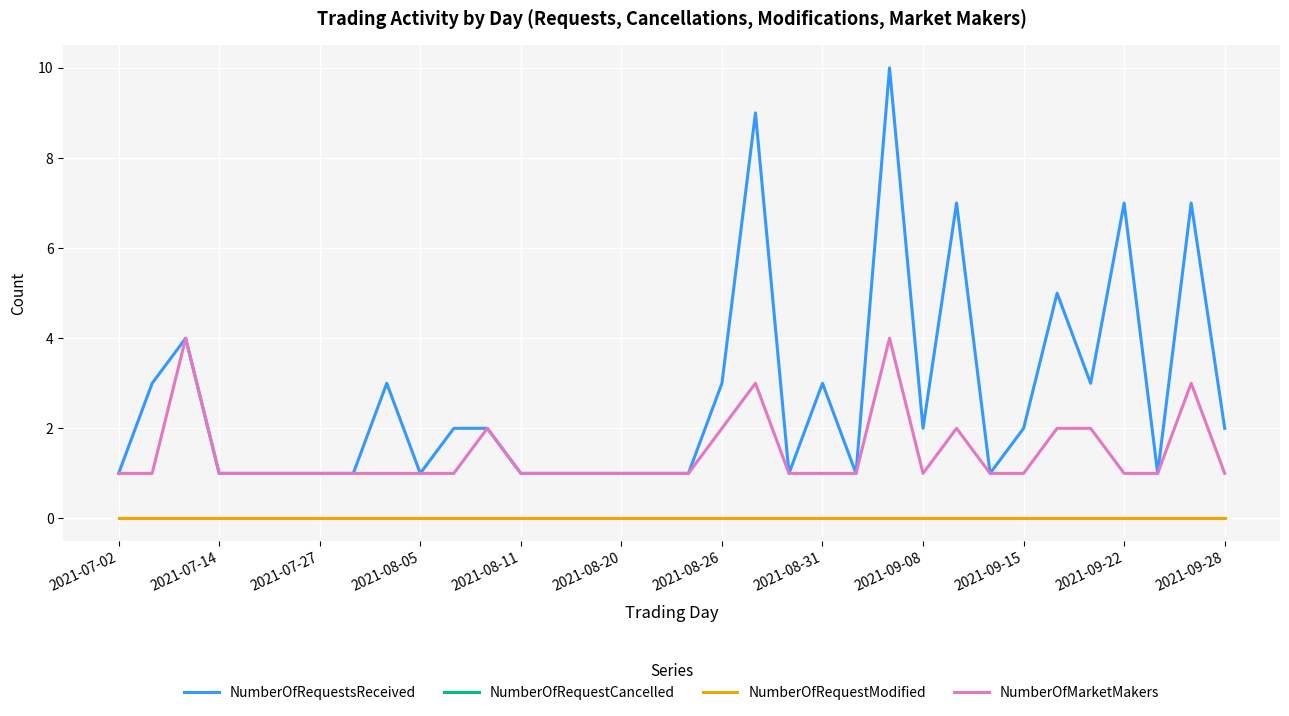

Does the chart have visible grid lines?

Yes